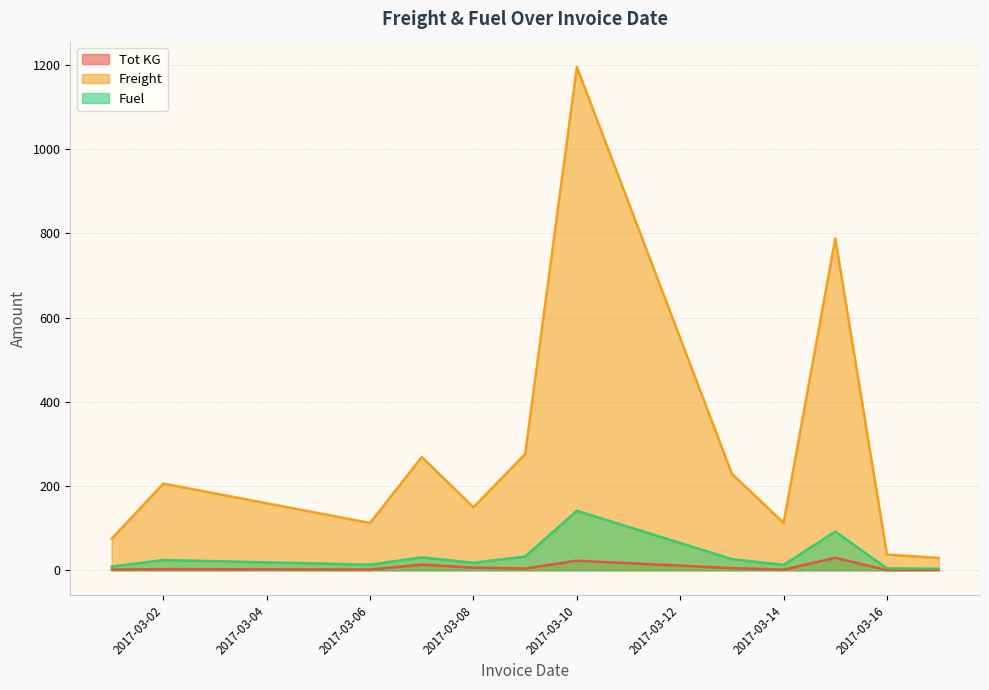

True or false: Tot KG and Freight cross at least once.

False